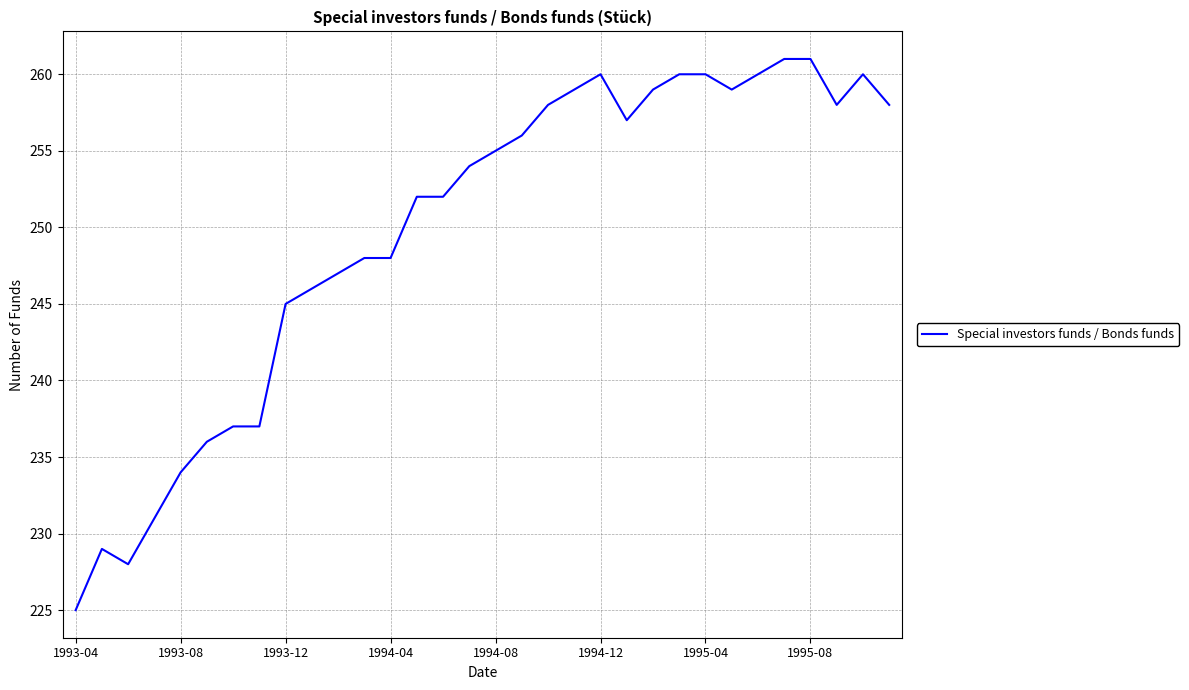

What is the difference between the maximum and minimum values?

36